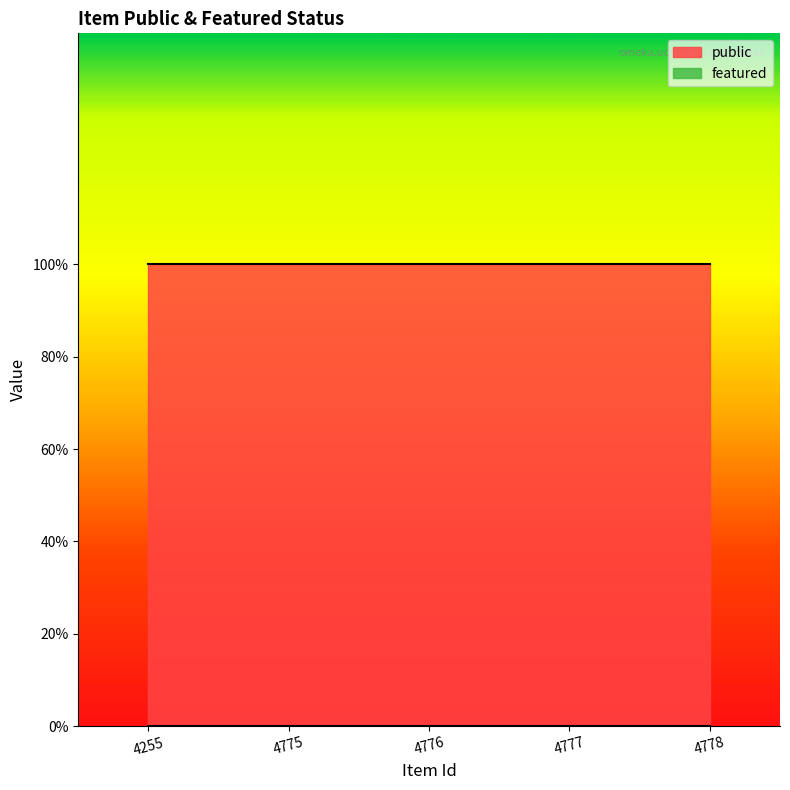

Reading left to right, list all the values displayed in this chart.

public: 1	1	1	1	1
featured: 0	0	0	0	0